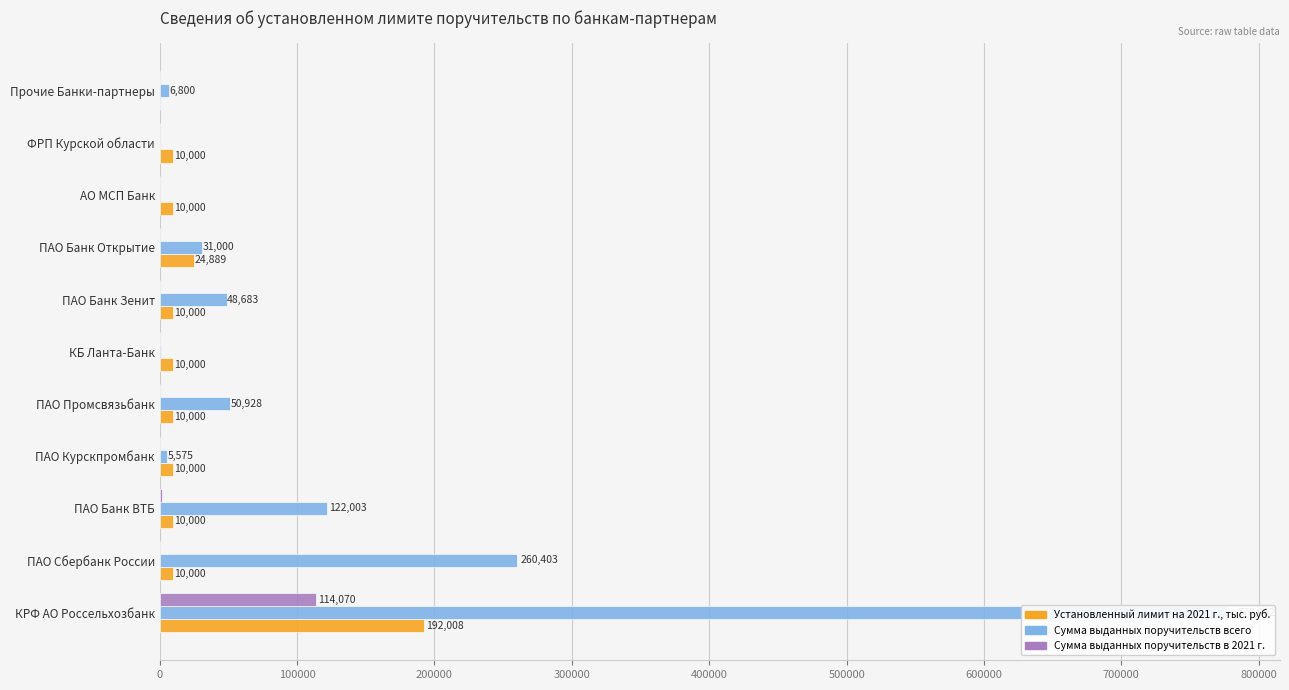

At how many categories does at least one series exceed 642854?

1